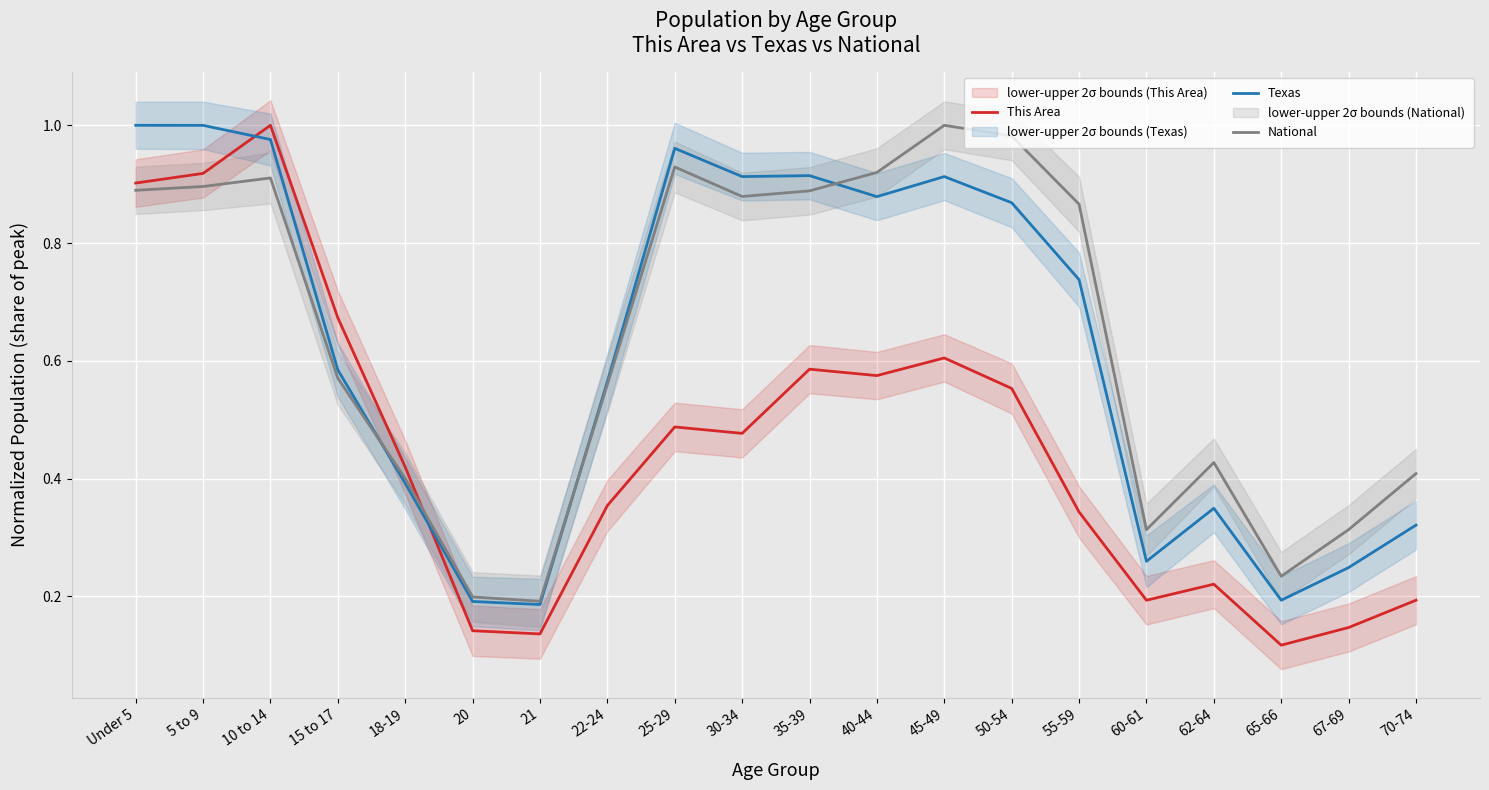

Is it true that Texas equals 0.3 at 20?

False